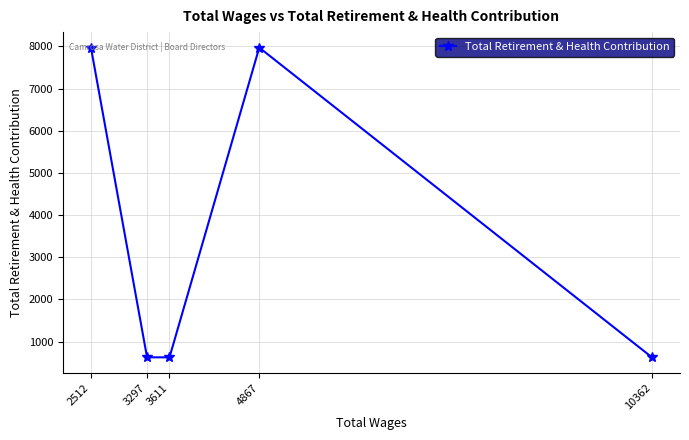

How many points are higher than both their immediate neighbors (excluding endpoints)?

1